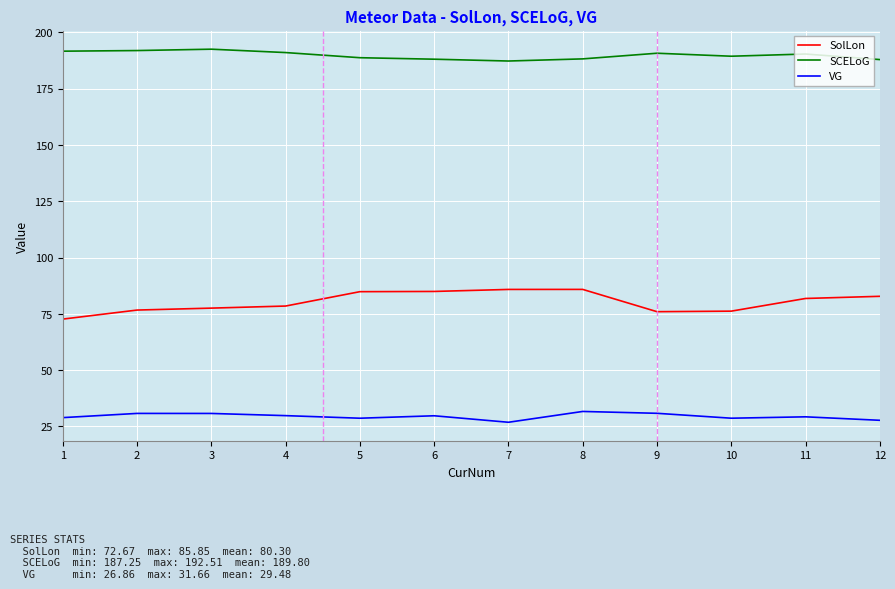

At how many categories does at least one series exceed 171?

12